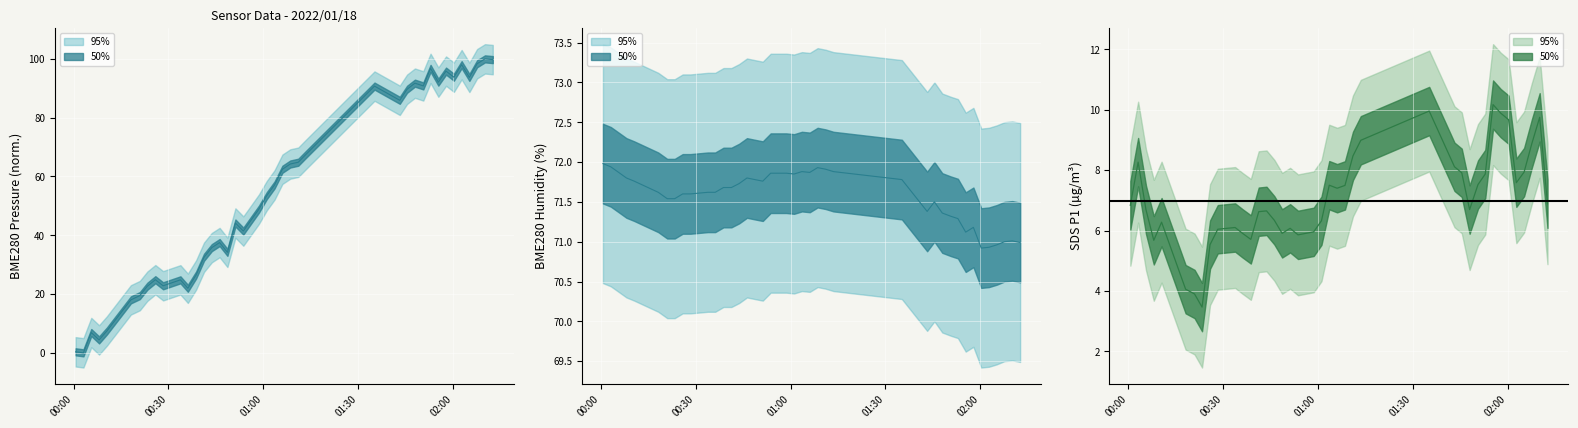

Which category has the highest value in the BME280_humidity series?

00:00